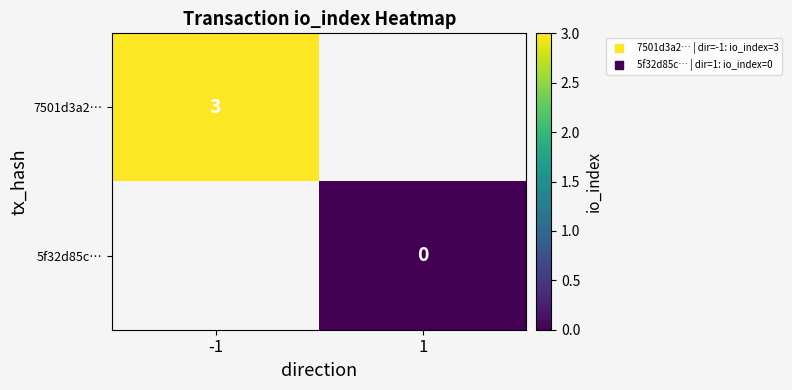

What is the maximum value shown in the chart?

3.0